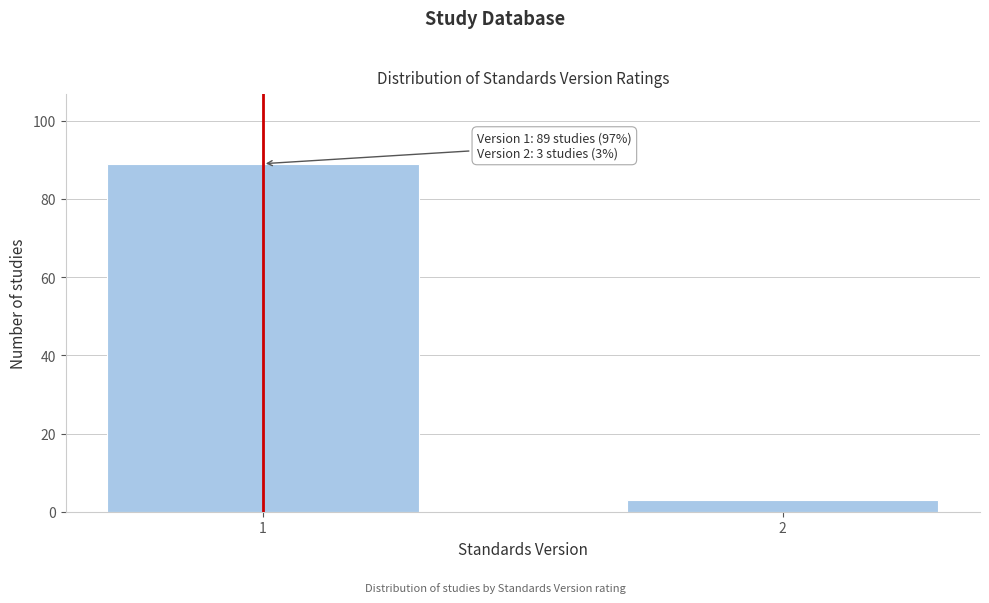

Reading left to right, transcribe all the data shown in this chart.

1=89	2=3